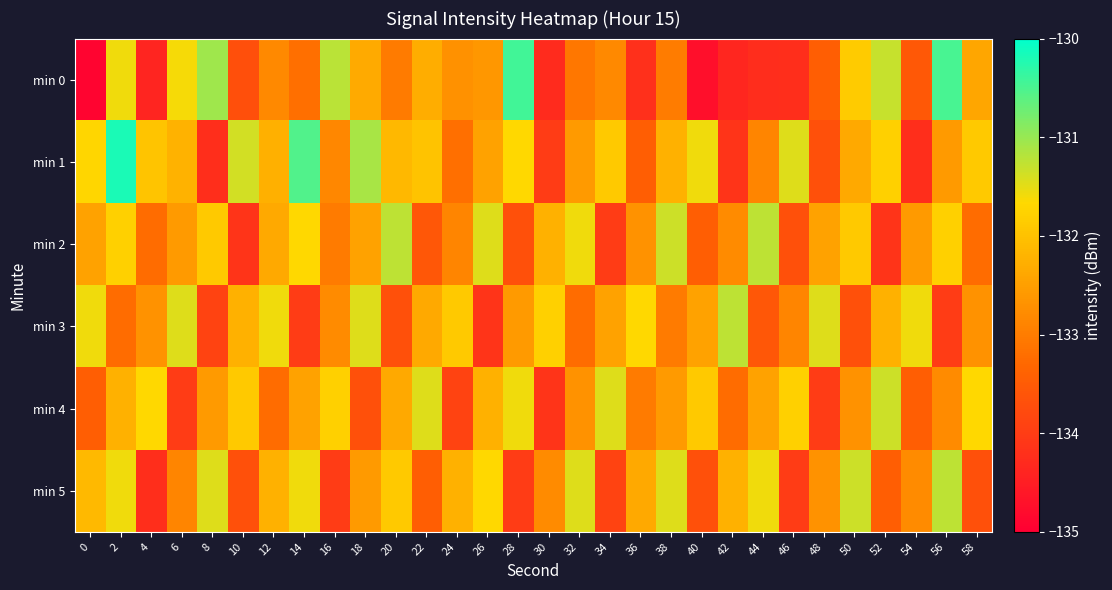

Count the number of data series in this chart.

6